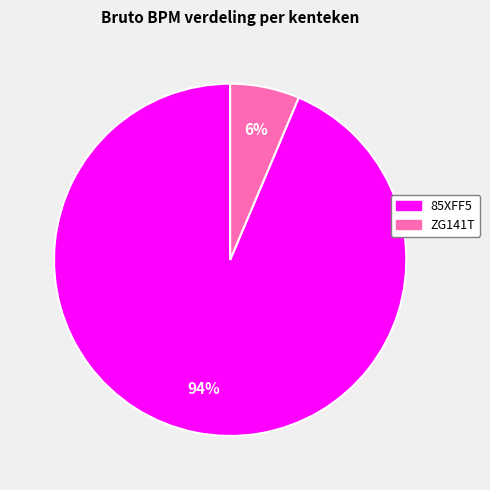

What is the largest slice in the pie chart?

85XFF5